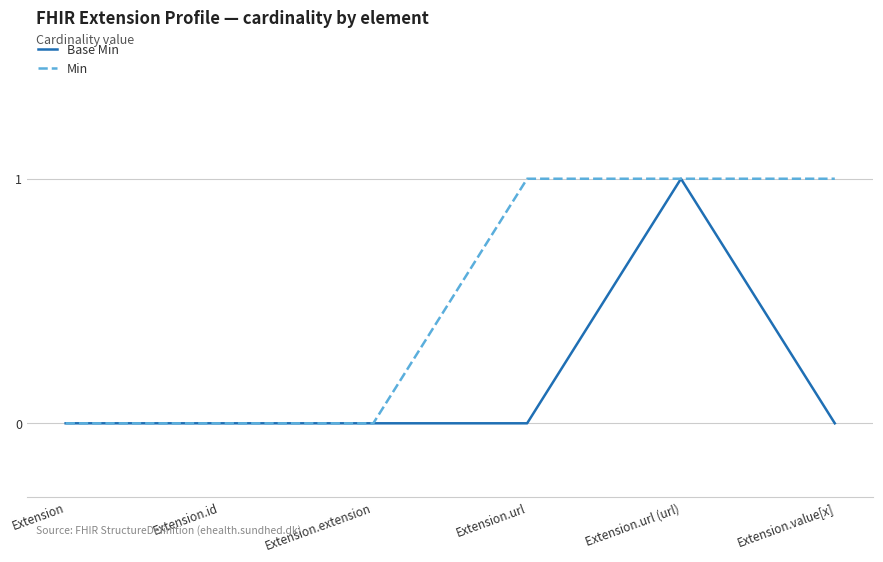

The Base Min series shows 0 at Extension.id. True or false?

True